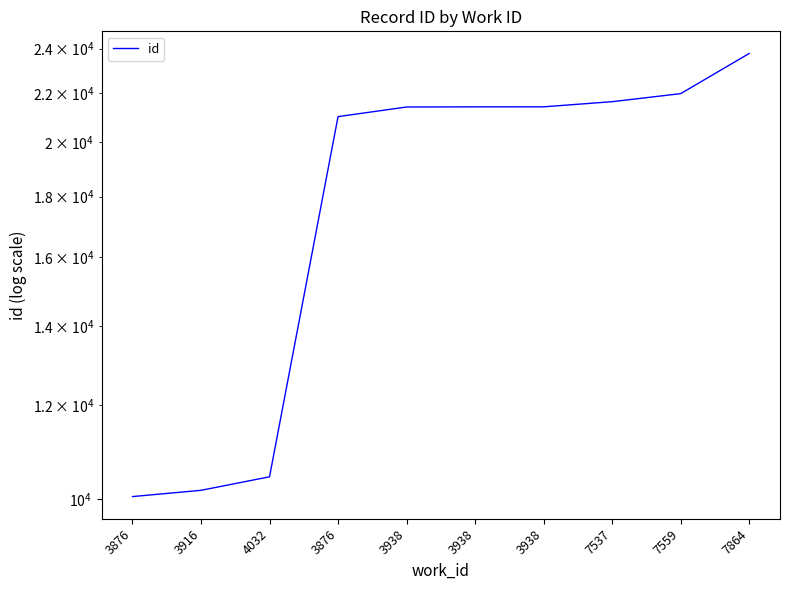

What is the change in value from 3876 to 3916?

+123